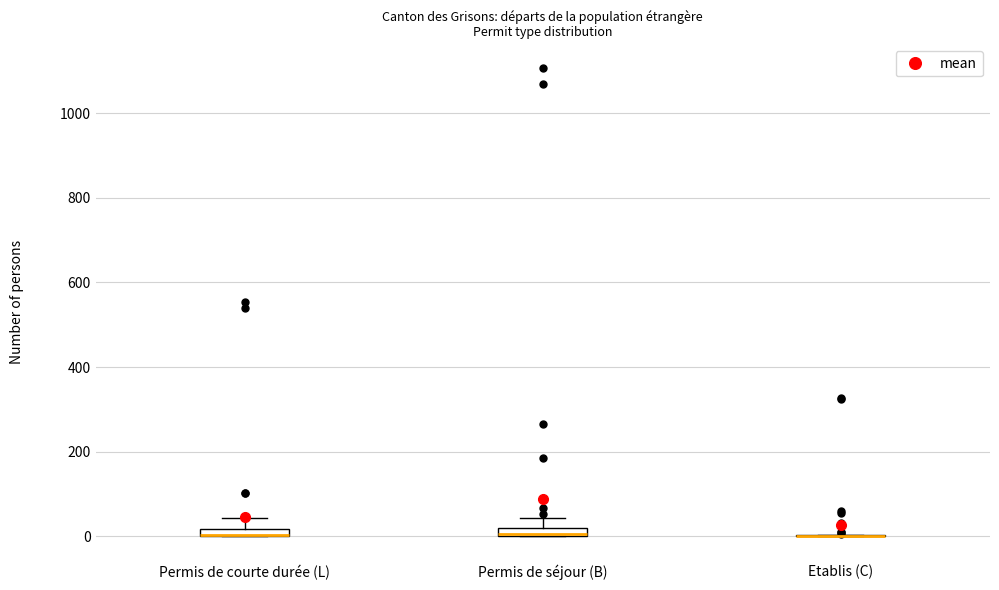

Where does the upper whisker of the box for Permis de courte durée (L) end on the y-axis? The values are not printed on the chart, so give them approximately, as read against the axis.

40